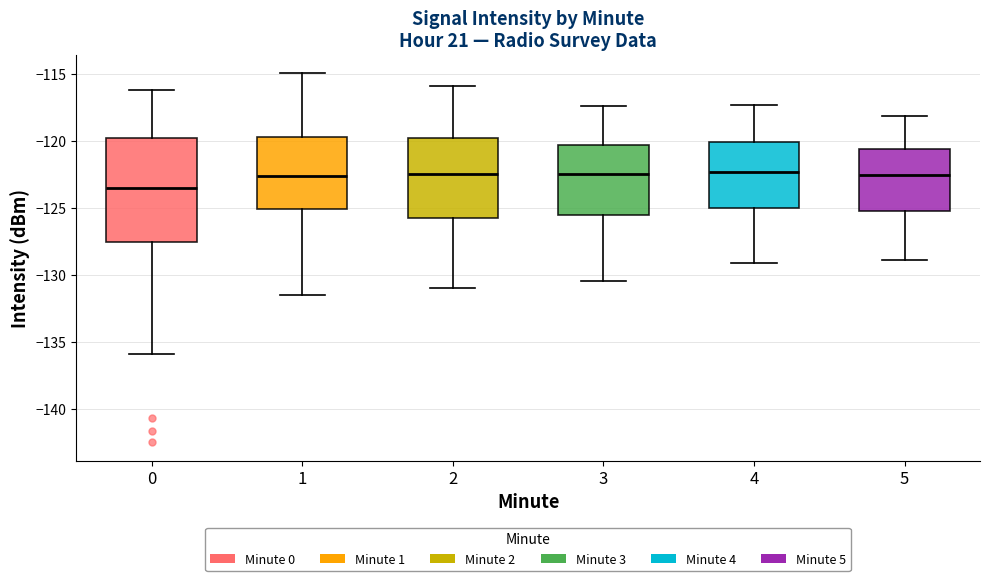

Reading left to right, read every box against the y-axis: the position of its median line, the range the box covers, and the ends of its whiskers. The values are not printed on the chart, so give them approximately, as read against the axis.

0: median -123.5, box -127.5 to -120.0, whiskers -136.0 to -116.0
1: median -122.5, box -125.0 to -119.5, whiskers -131.5 to -115.0
2: median -122.5, box -125.5 to -119.5, whiskers -131.0 to -116.0
3: median -122.5, box -125.5 to -120.5, whiskers -130.5 to -117.5
4: median -122.5, box -125.0 to -120.0, whiskers -129.0 to -117.5
5: median -122.5, box -125.0 to -120.5, whiskers -129.0 to -118.0